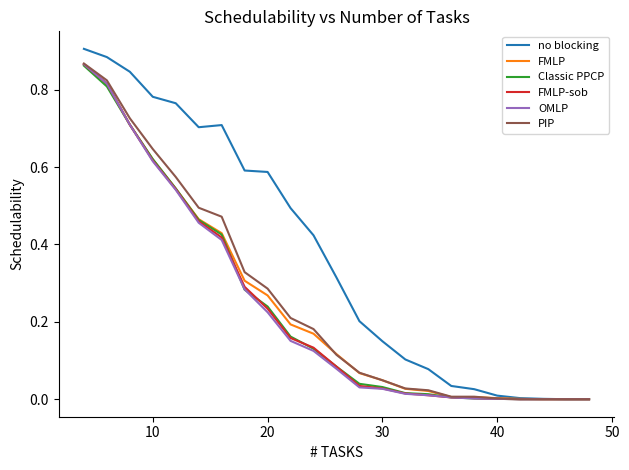

Which series has the widest spread of values?

no blocking